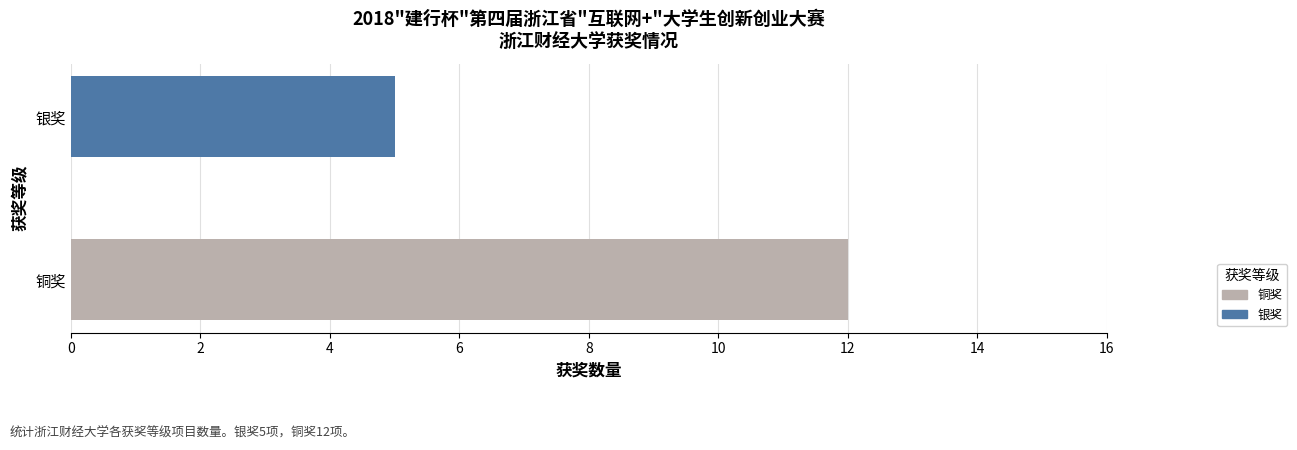

How many bars are there in total?

2